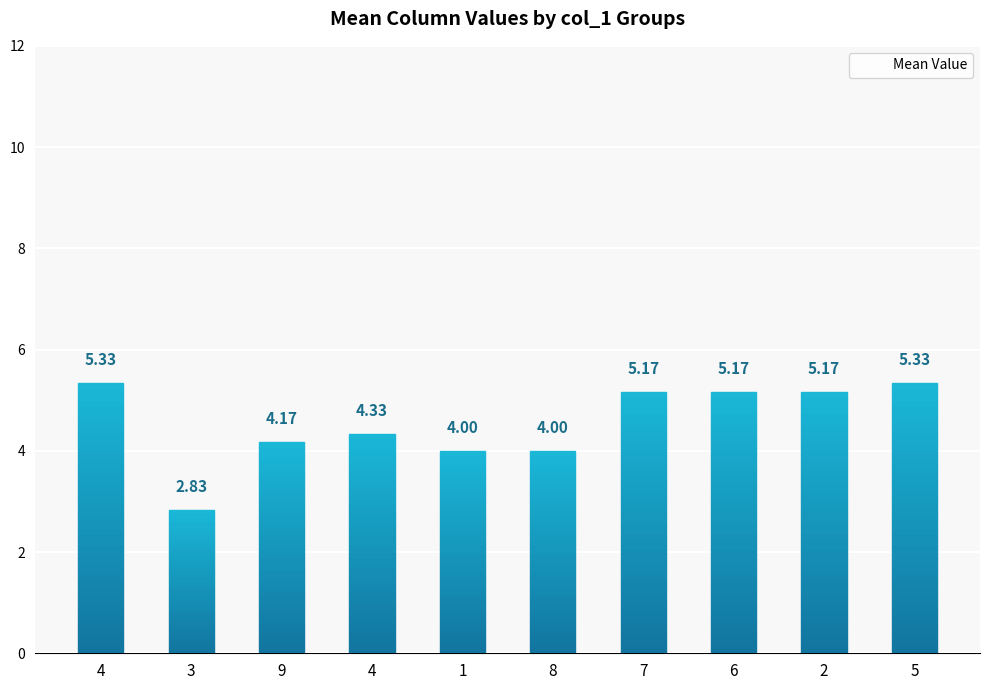

How many categories are shown in the chart?

10